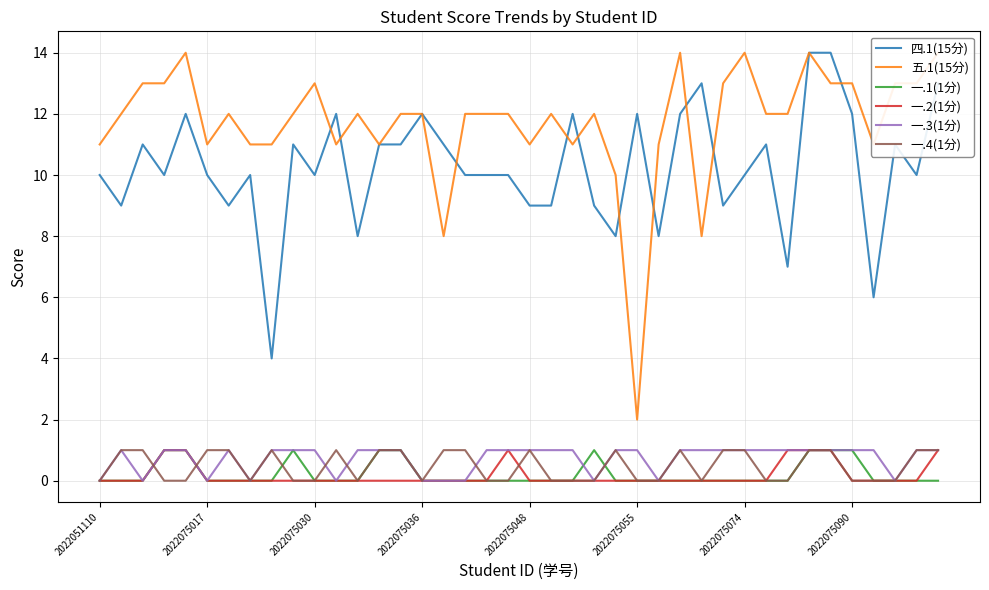

True or false: 一.2(1分) and 五.1(15分) intersect in this chart.

False